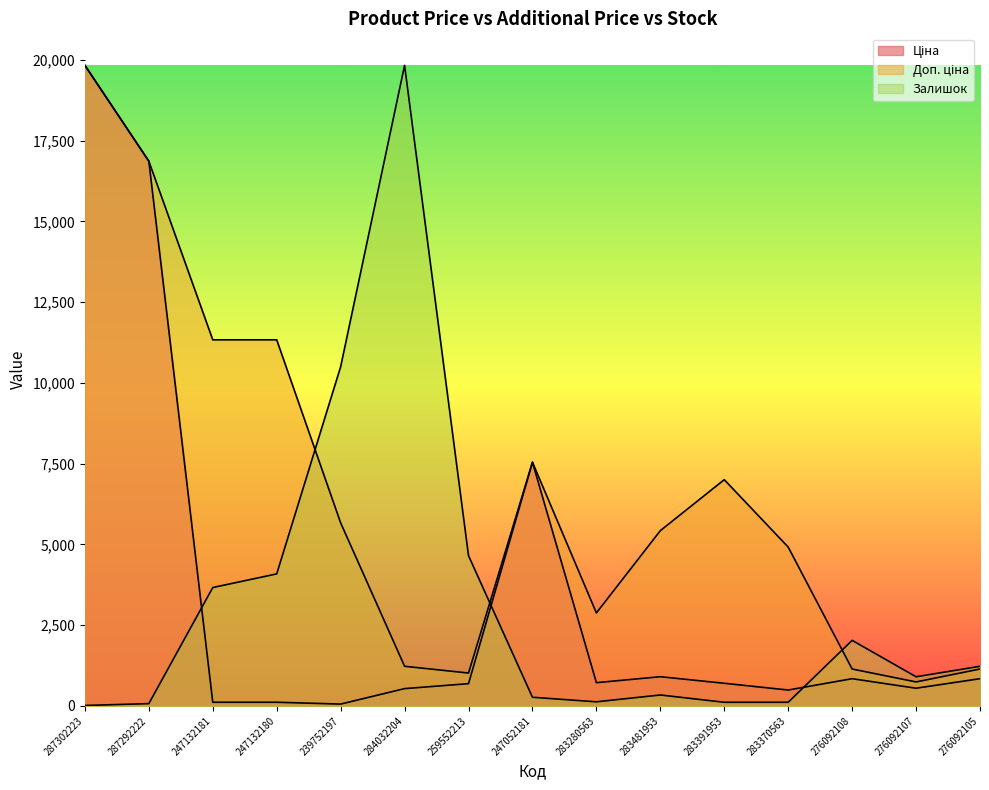

How many intersections are there between Ціна and Залишок?

3